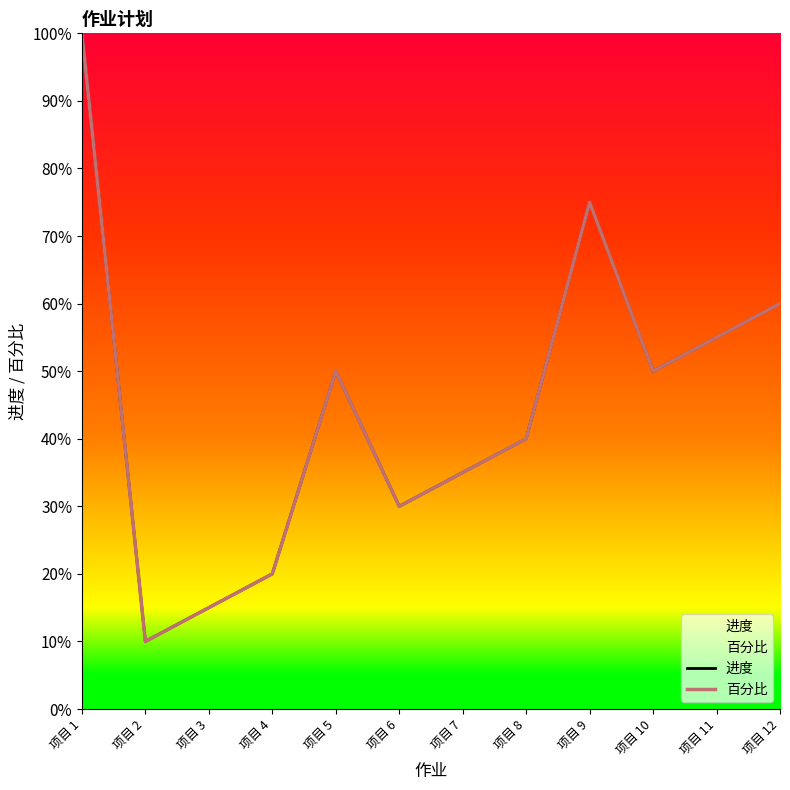

True or false: 进度 has more than 1 points higher than both neighbors.

True